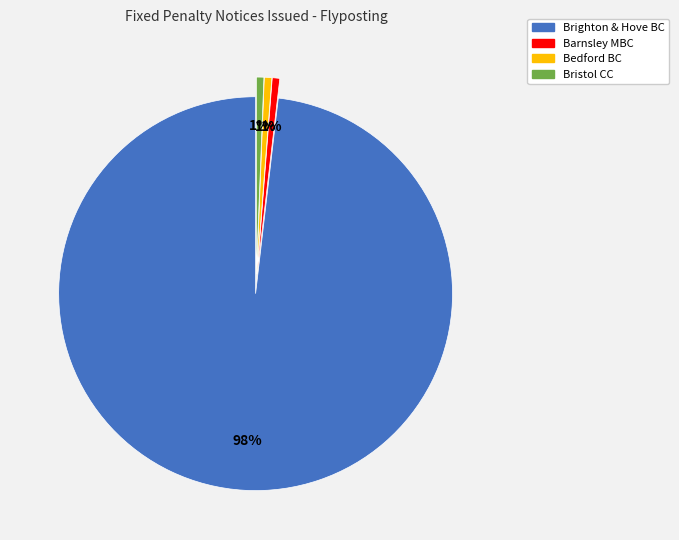

What is the ratio of the value at Bedford BC to the value at Barnsley MBC?

1.0